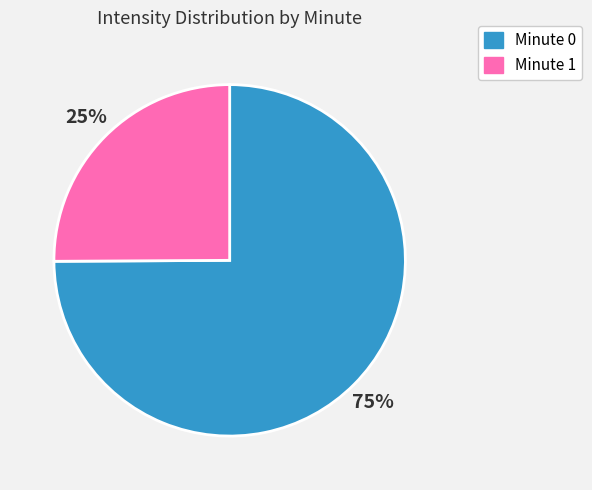

To the nearest percent, what is the combined percentage of Minute 1 and Minute 0?

100%